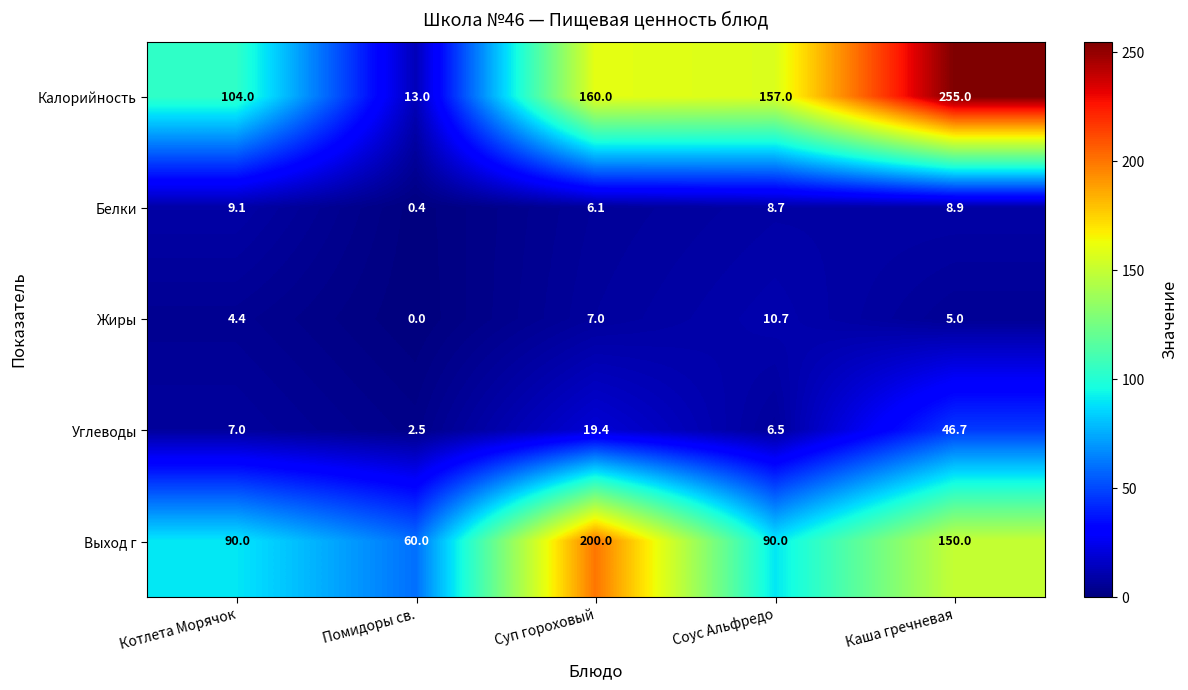

Between Соус Альфредо and Каша гречневая, which series saw the biggest shift?

Калорийность